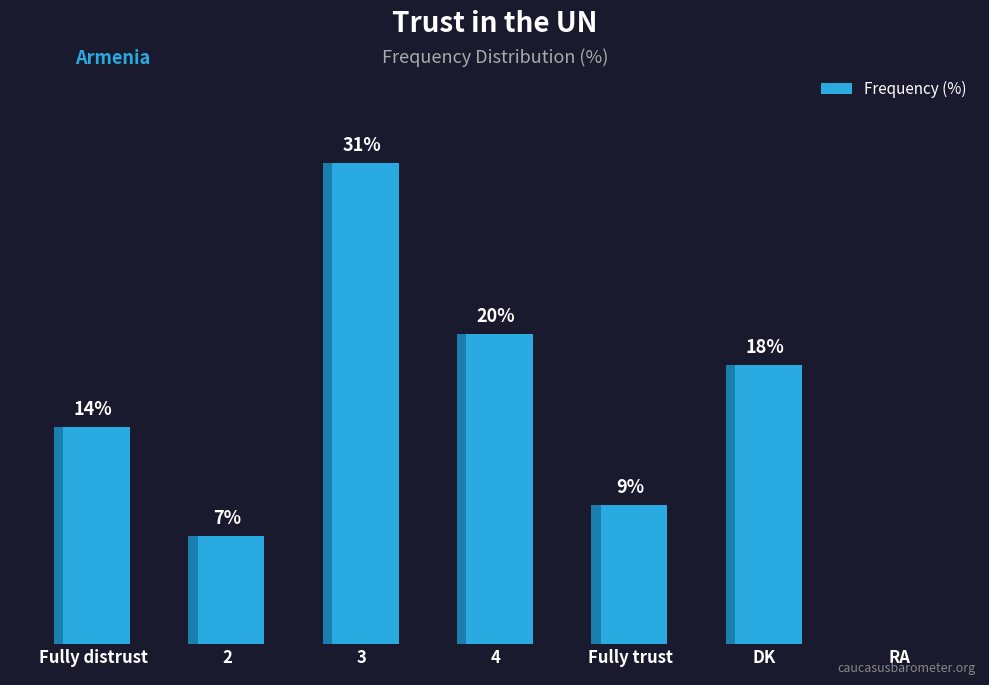

The value at 3 is 31. True or false?

True